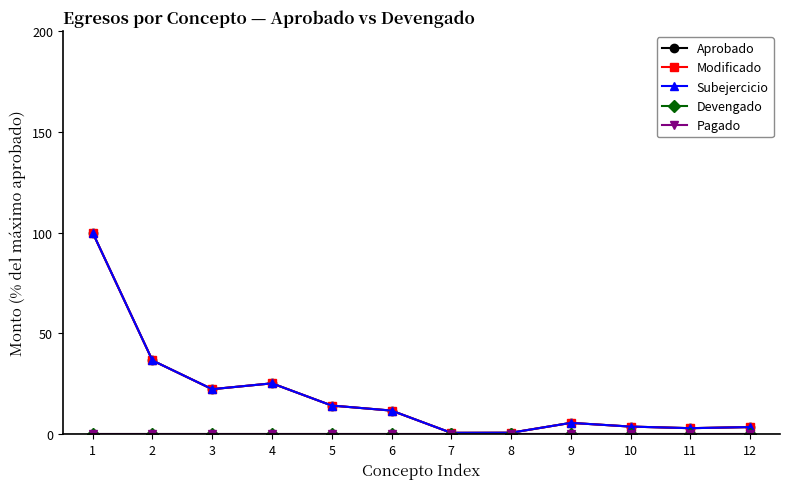

Which series has the largest total across all categories?

Aprobado